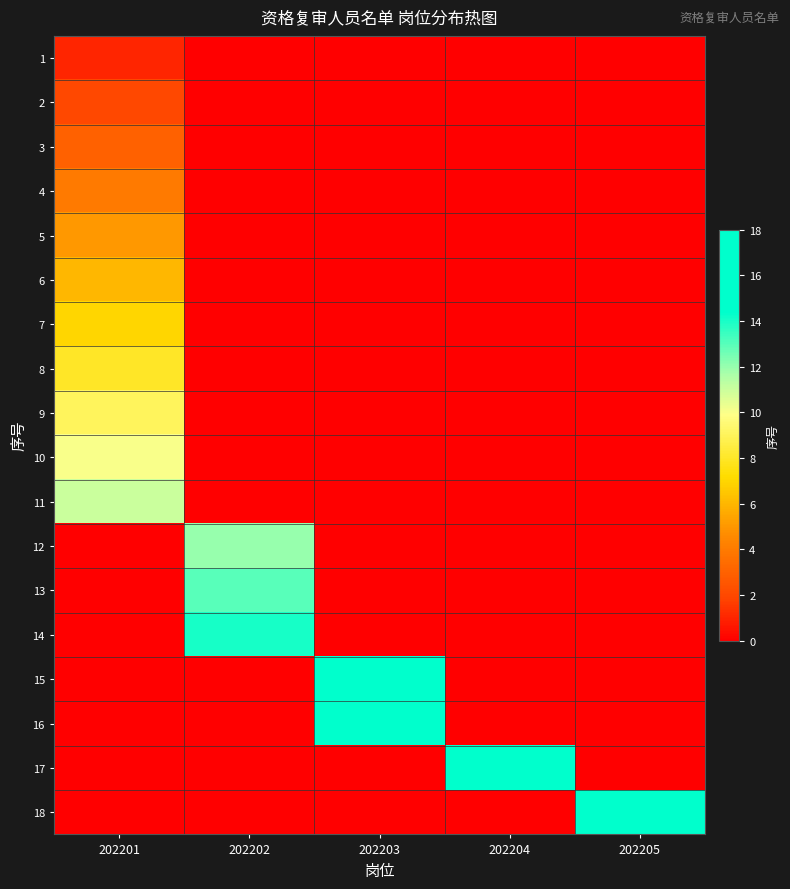

What is the total value across all series at 202201?

66